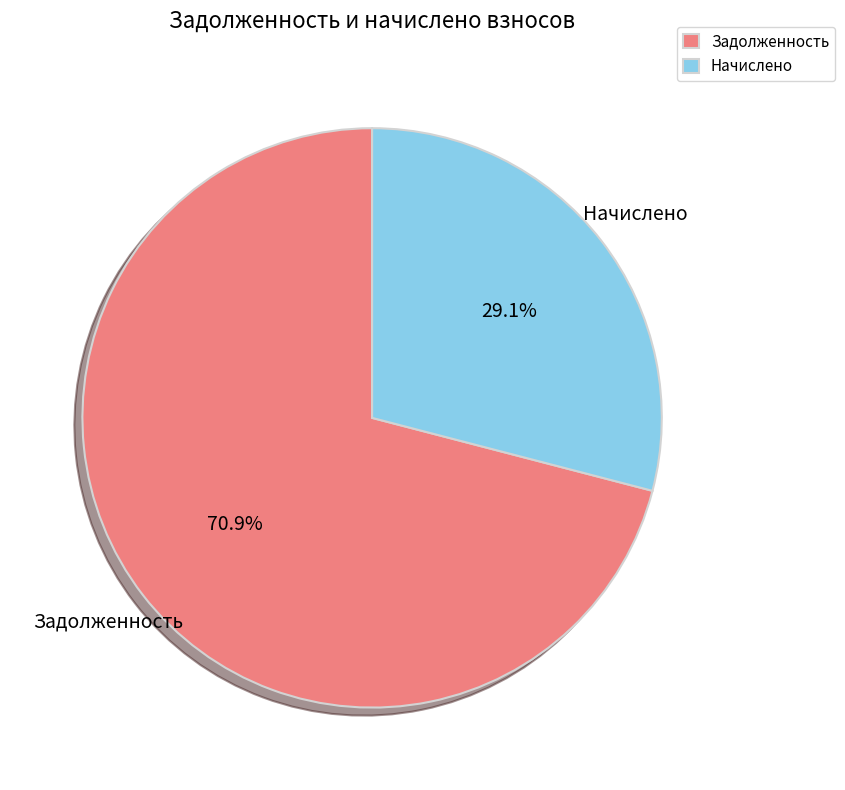

Between Начислено and Задолженность, which is larger?

Задолженность